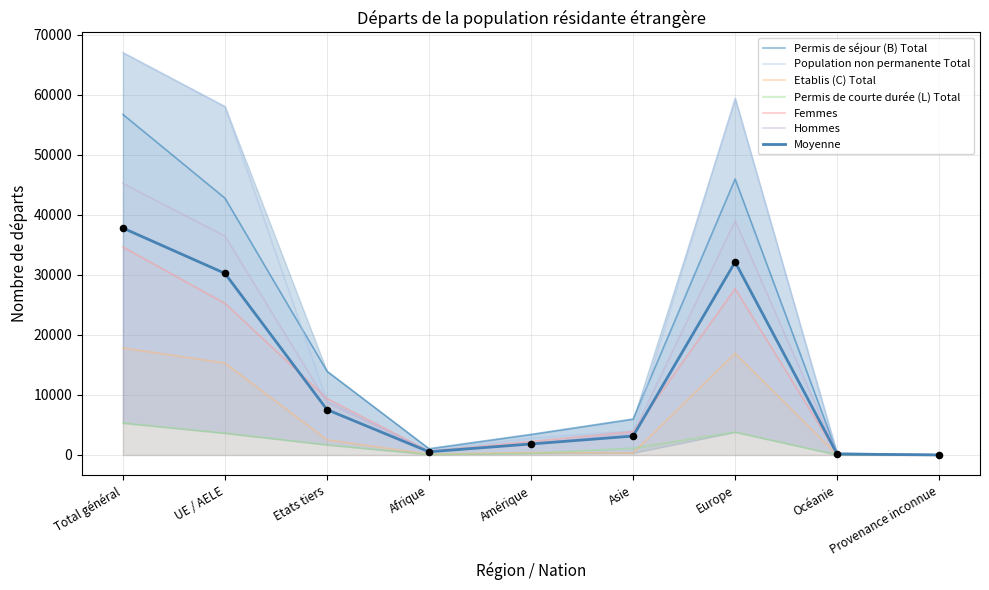

At how many categories does at least one series exceed 606?

7